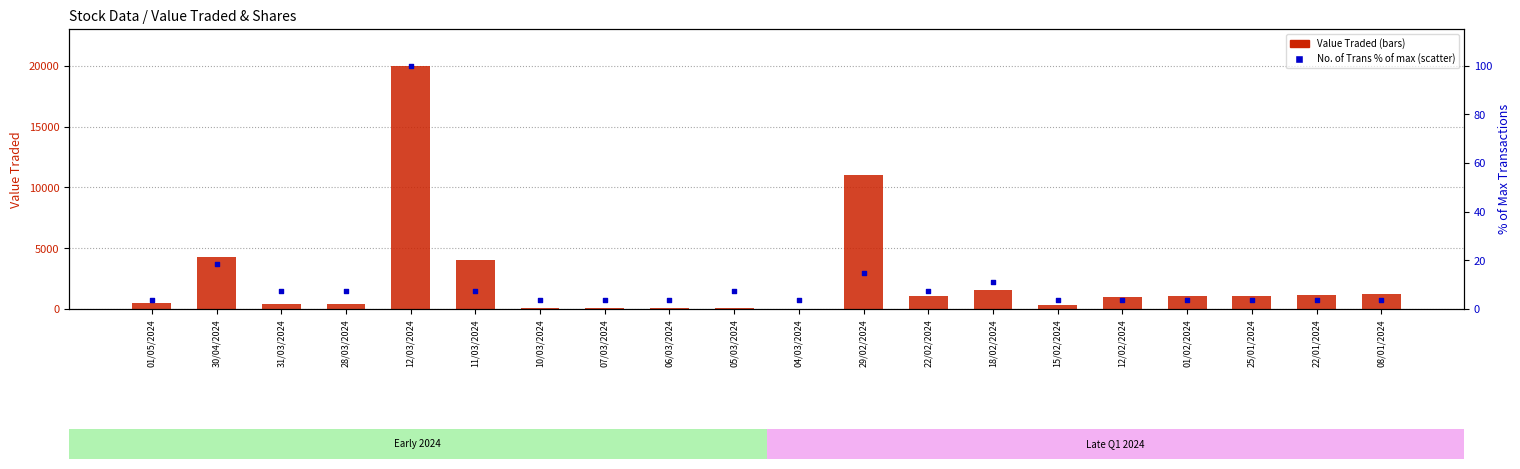

Which series contains the lowest Y value?

No. of Trans (% of max)